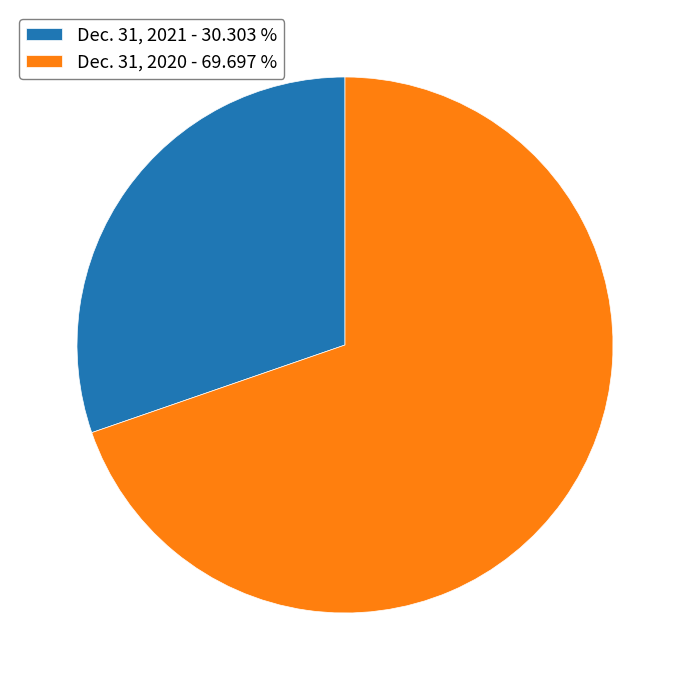

Which slice is the largest?

Dec. 31, 2020